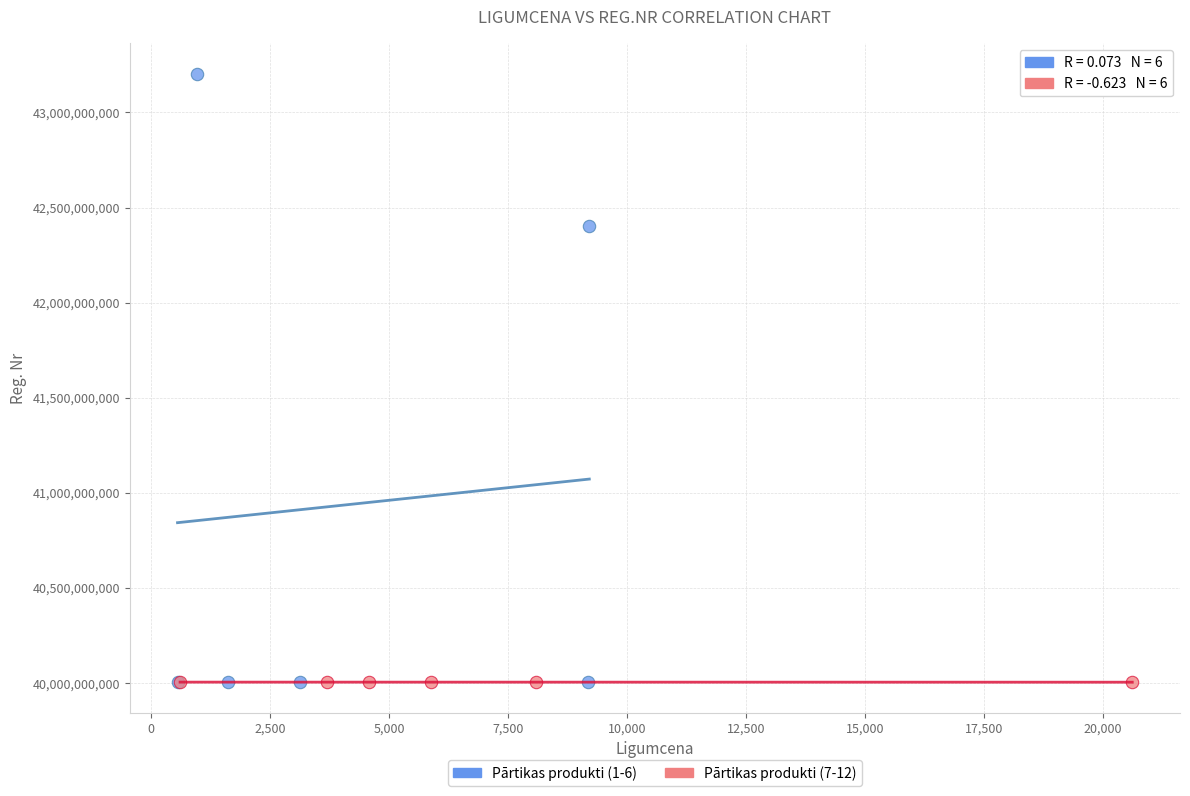

Which series has the largest Y range (max minus min)?

Pārtikas produkti (1-6)